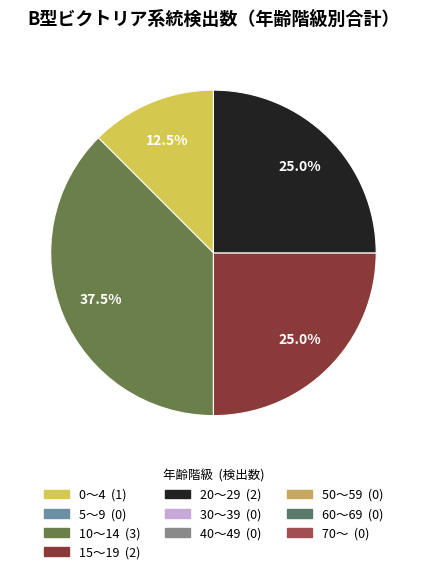

Is there any slice that represents more than half of the pie?

No